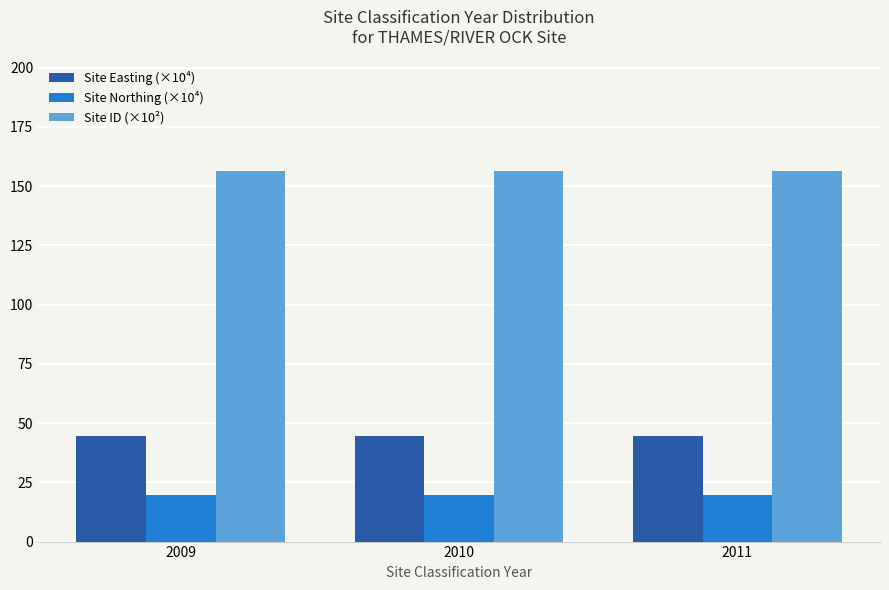

The value of Site ID (×10²) at 2009 is 281.3. True or false?

False